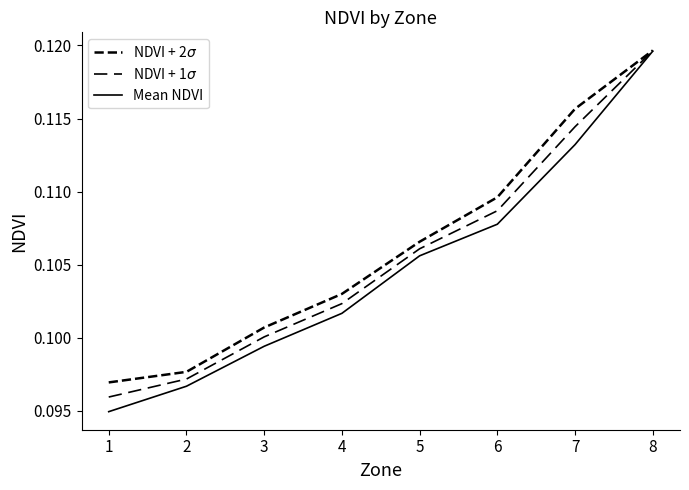

Read the NDVI + 2$\sigma$ value at 5.

0.1